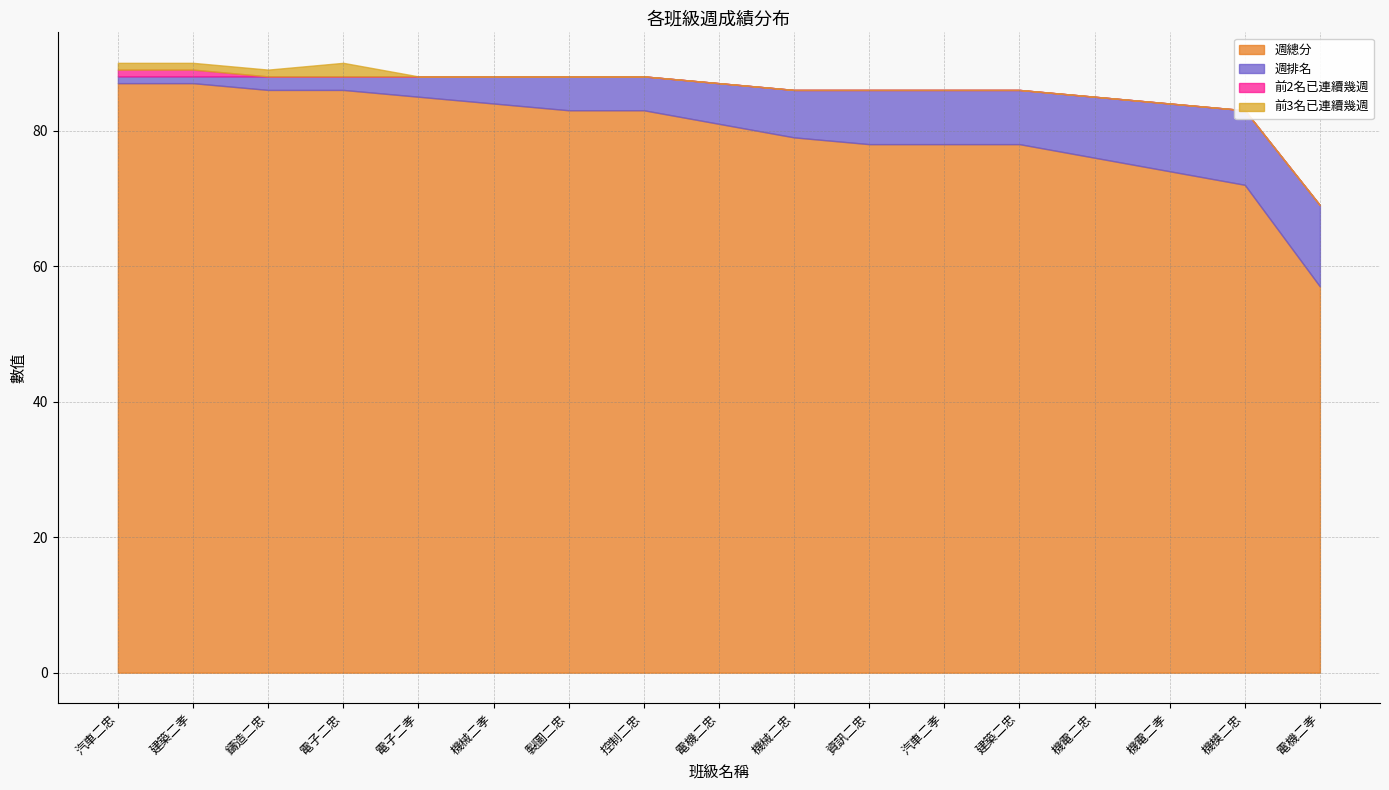

Rank the series at 鑄造二忠 from highest to lowest value.

週總分, 週排名, 前3名已連續幾週, 前2名已連續幾週